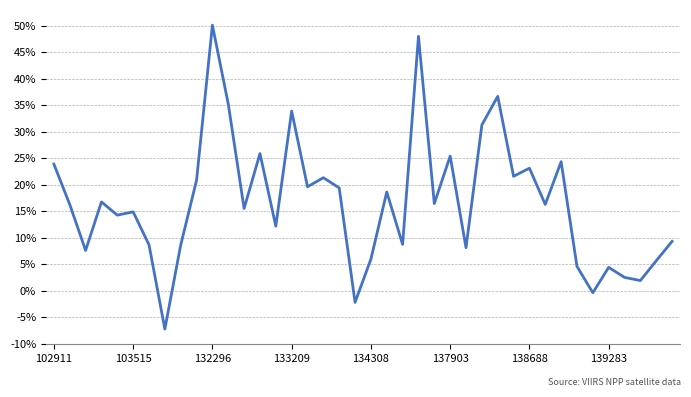

Does the chart have visible grid lines?

Yes